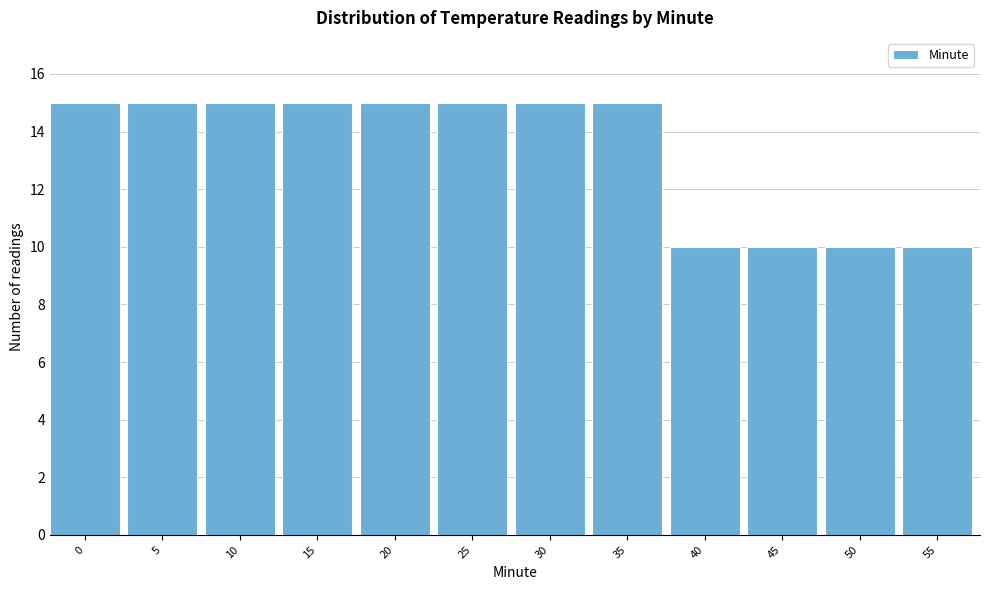

Reading left to right, what are all the values shown in this chart?

15	15	15	15	15	15	15	15	10	10	10	10